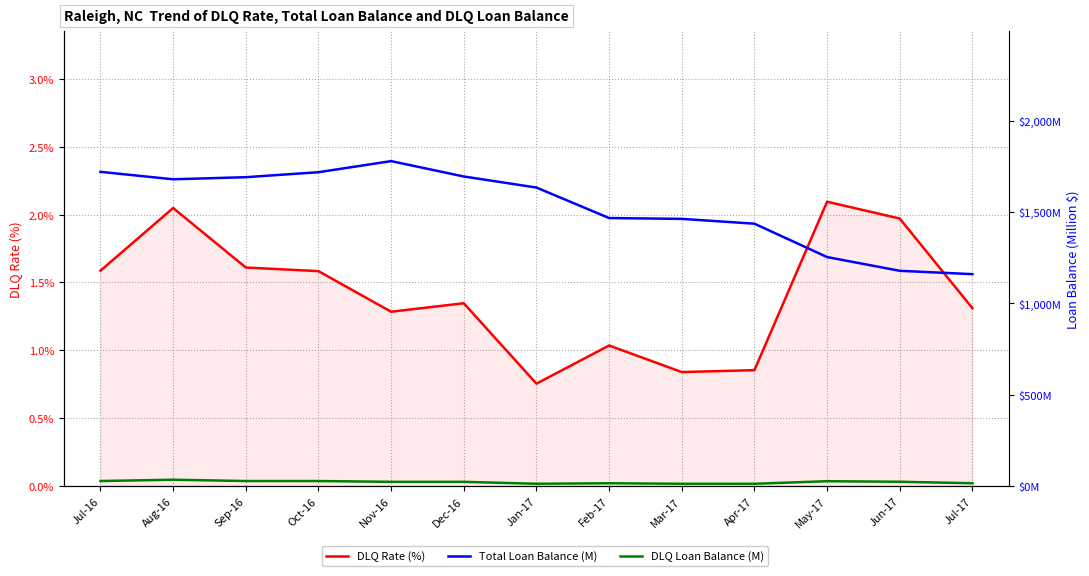

Does the chart have visible grid lines?

Yes